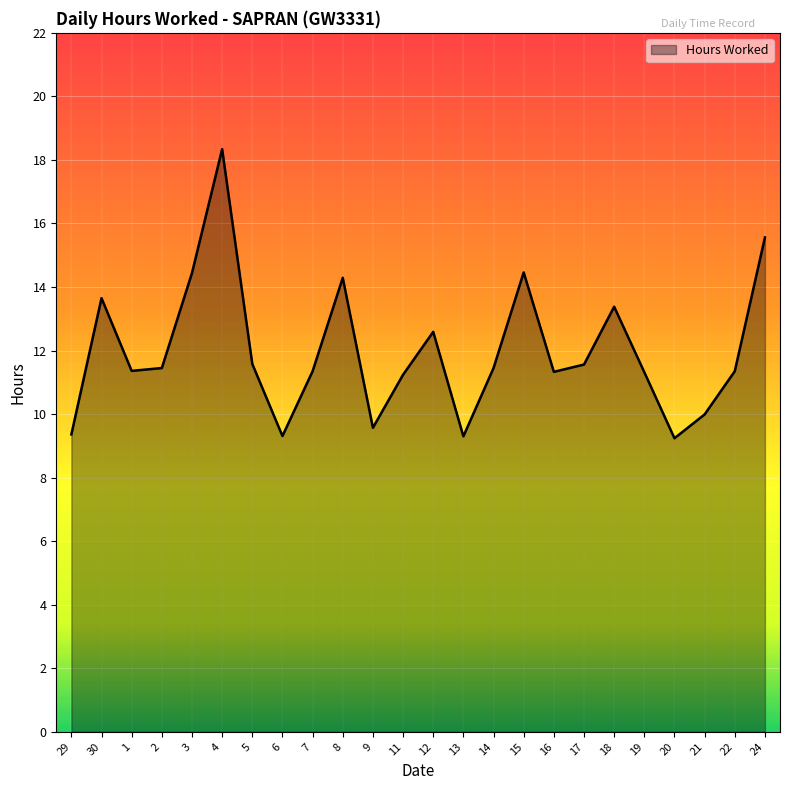

At which label does the data first exceed 11?

30